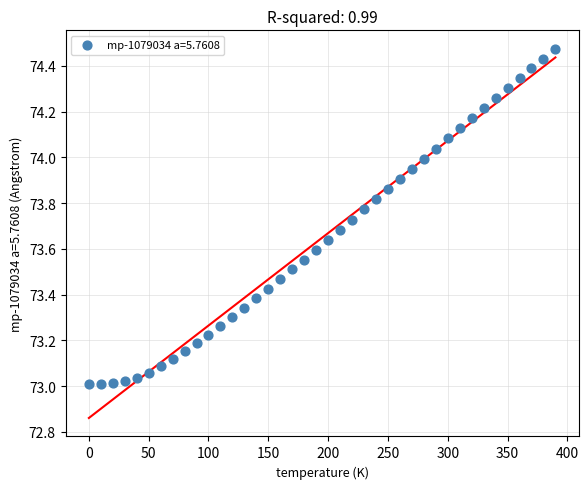

What is the range of Y values (max minus min)?

1.5